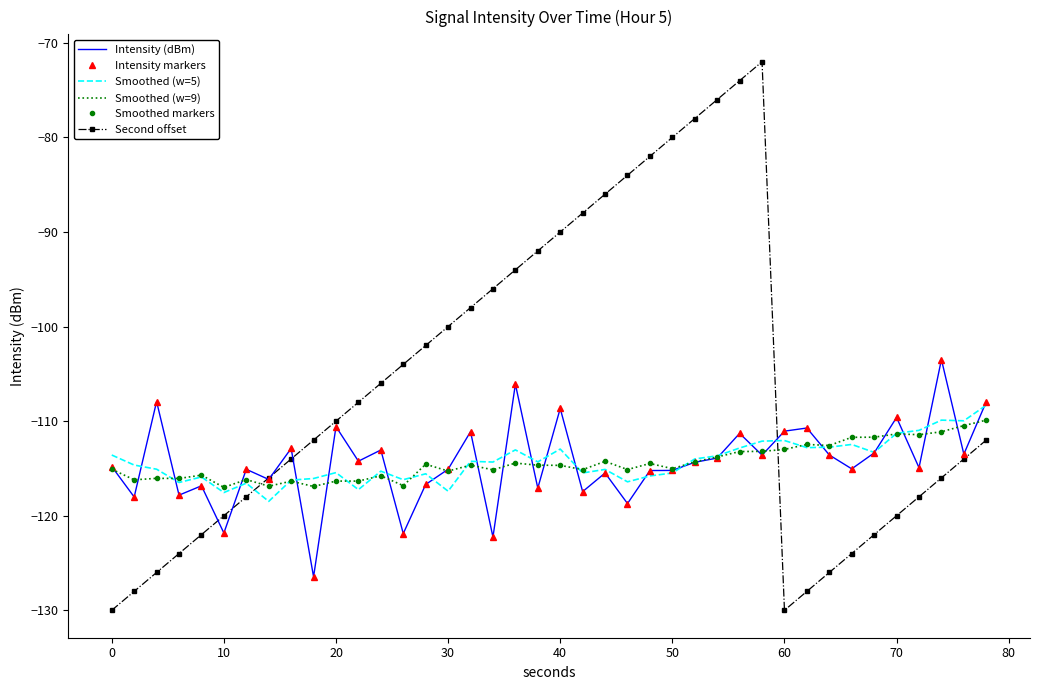

What are all the series names shown in the legend?

Intensity (dBm), Intensity markers, Smoothed (w=5), Smoothed (w=9), Smoothed markers, Second offset